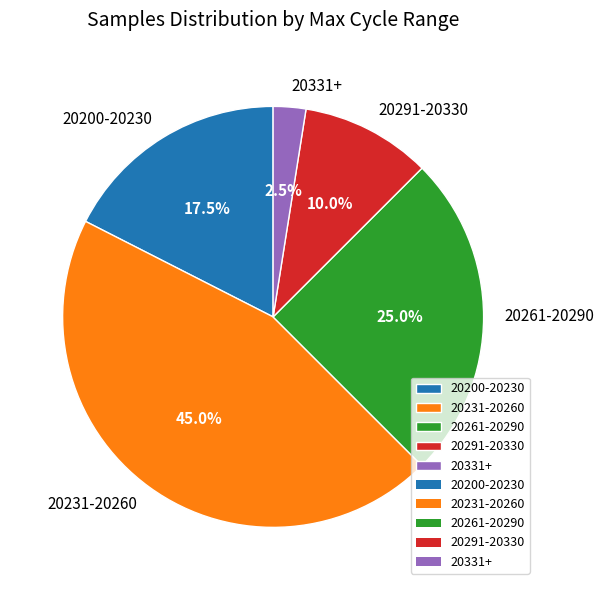

Is there a majority slice in this chart?

No